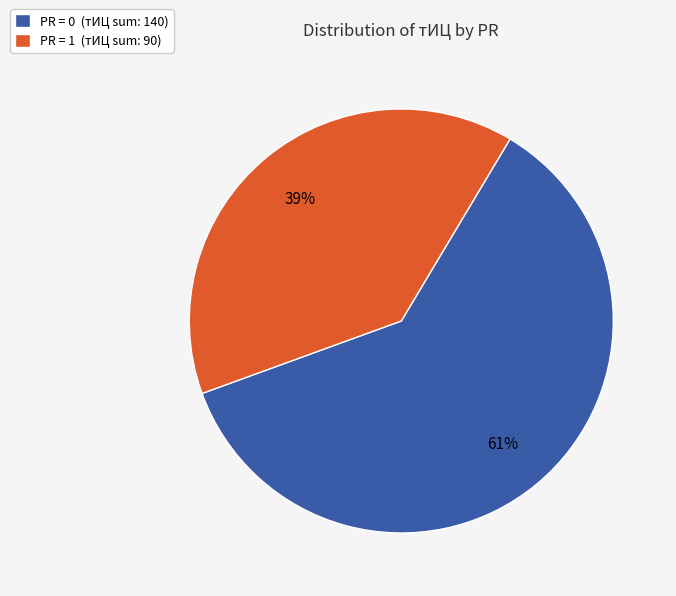

Which has a higher value, PR = 0 (тИЦ sum: 140) or PR = 1 (тИЦ sum: 90)?

PR = 0 (тИЦ sum: 140)